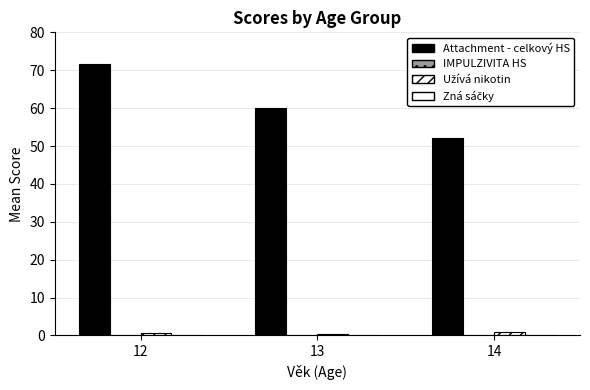

Are the bars grouped side by side (vs. stacked)?

Yes